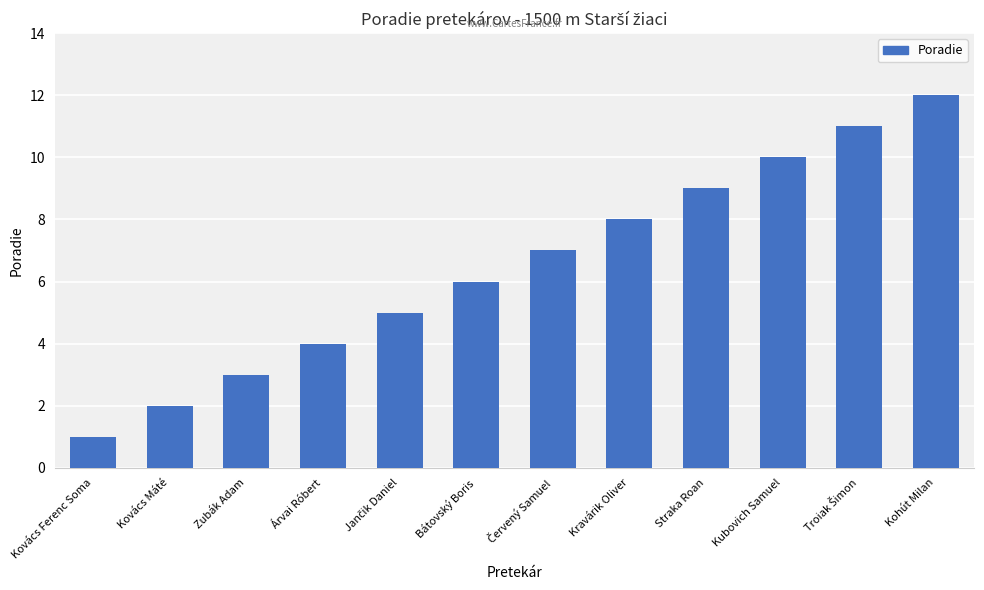

The value at Kravárik Oliver is 12. True or false?

False